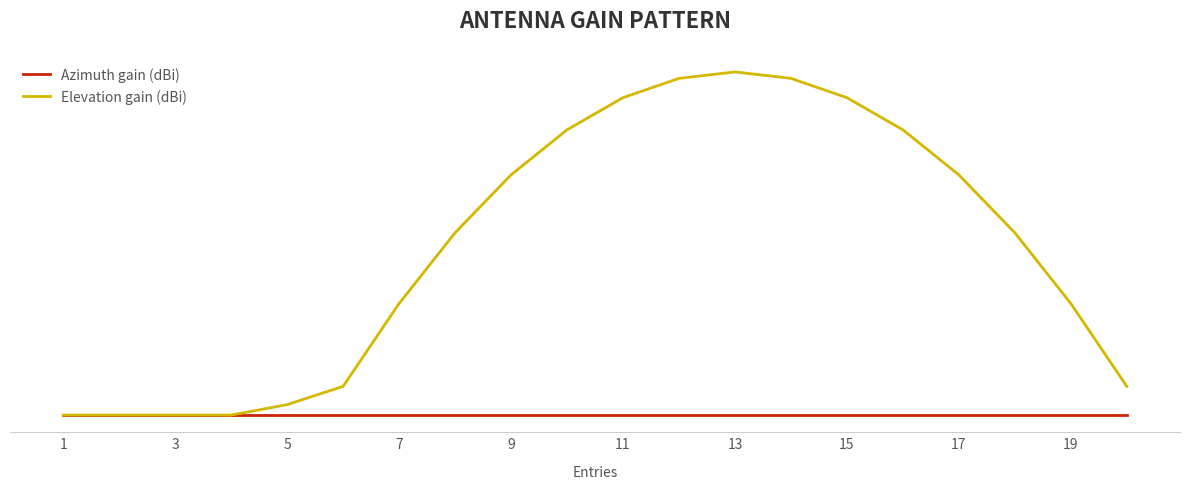

Which category has the lowest value in the Azimuth gain (dBi) series?

1